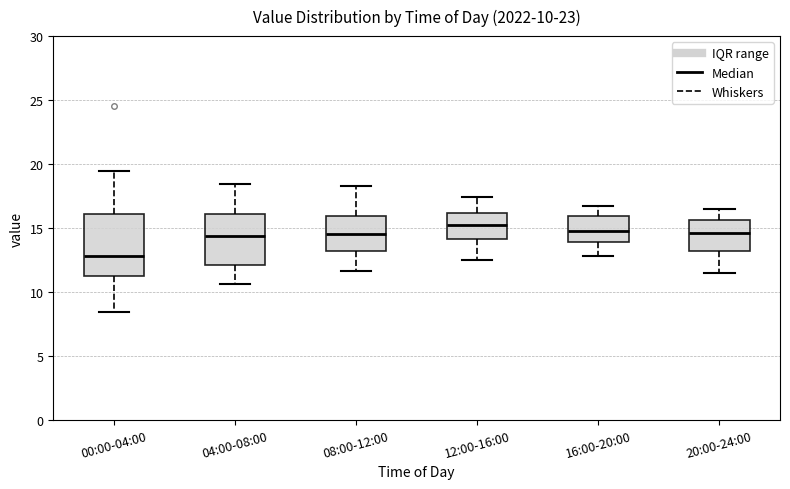

Which box is the tallest, from its lower edge to its upper edge?

00:00-04:00